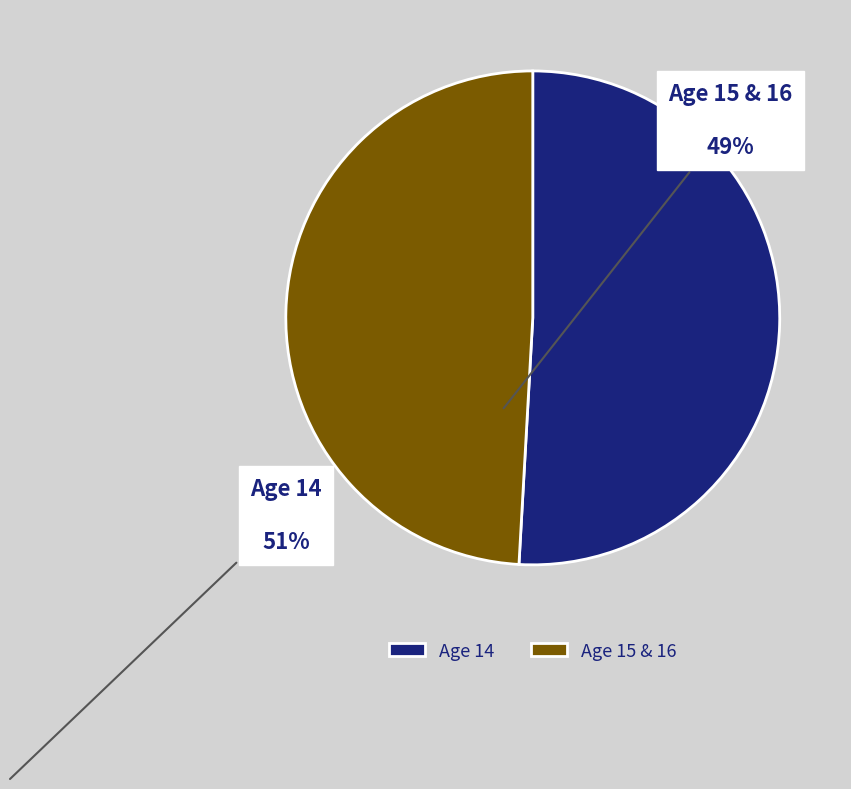

Do Age 14 and Age 15 & 16 together represent more than half of the pie?

Yes